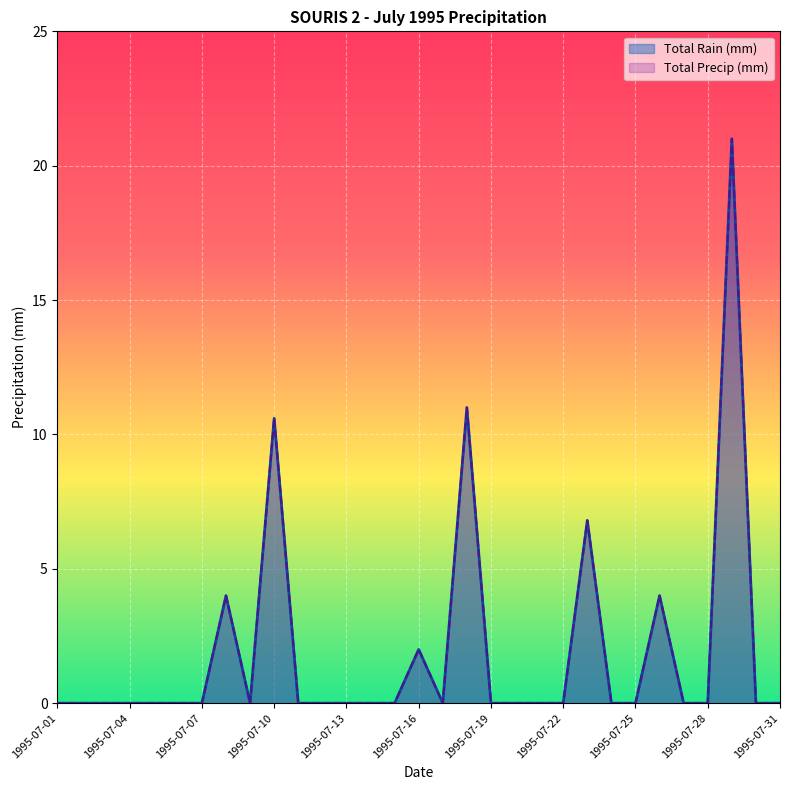

Which category has the highest value across all series?

1995-07-29